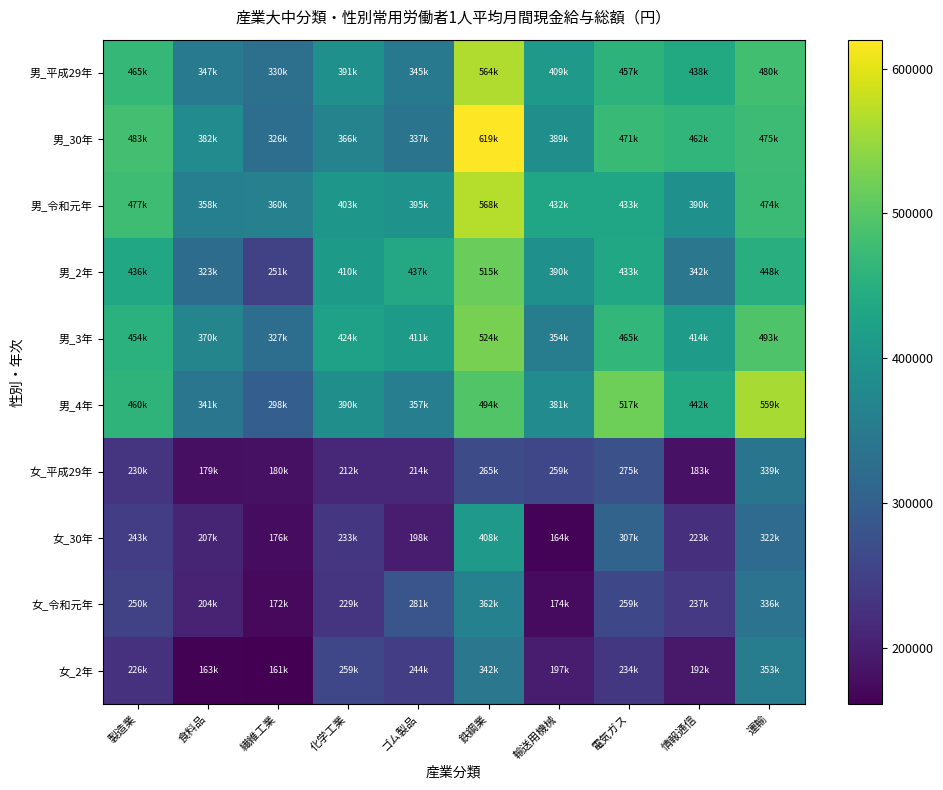

At which category is the sum across all series the highest?

鉄鋼業